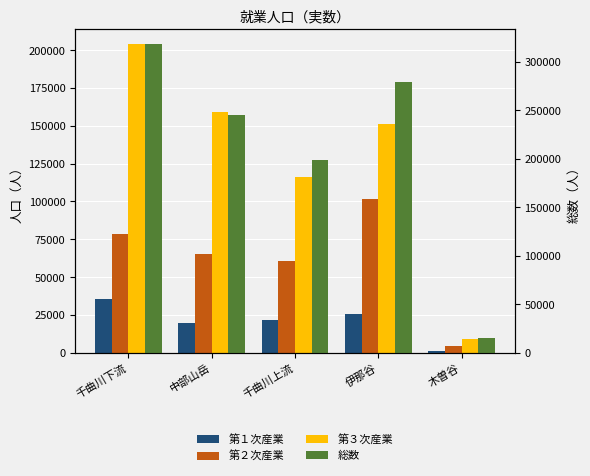

List the series in order of their peak value, lowest first.

第１次産業, 第２次産業, 第３次産業, 総数